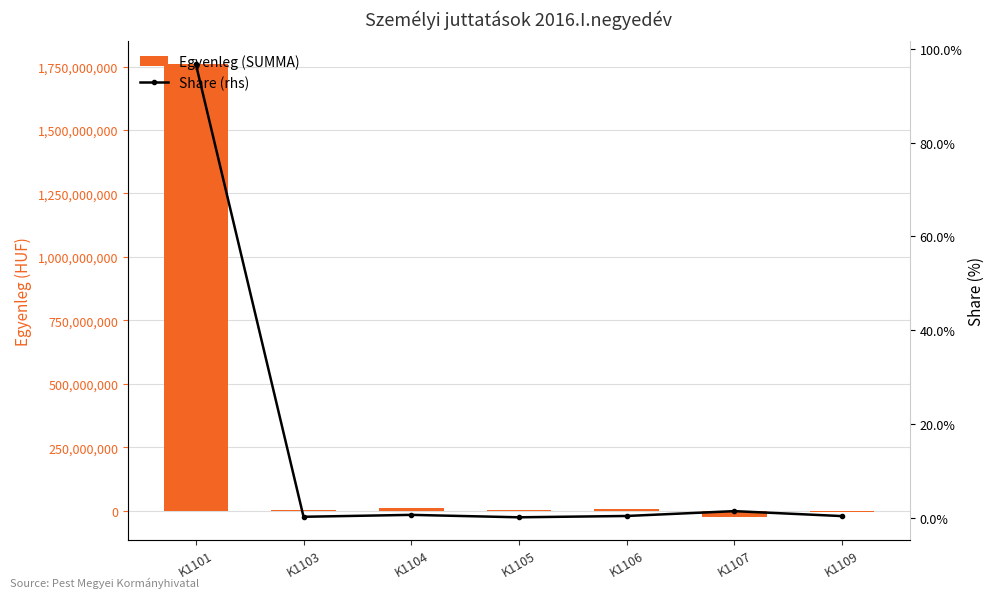

What is the total value across all series at K1106?

7411525.4